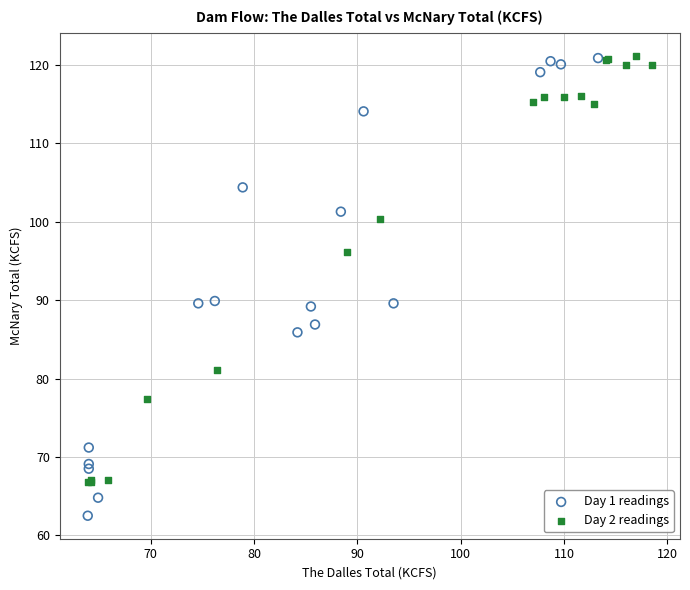

Which series reaches the minimum Y coordinate?

Day 1 readings